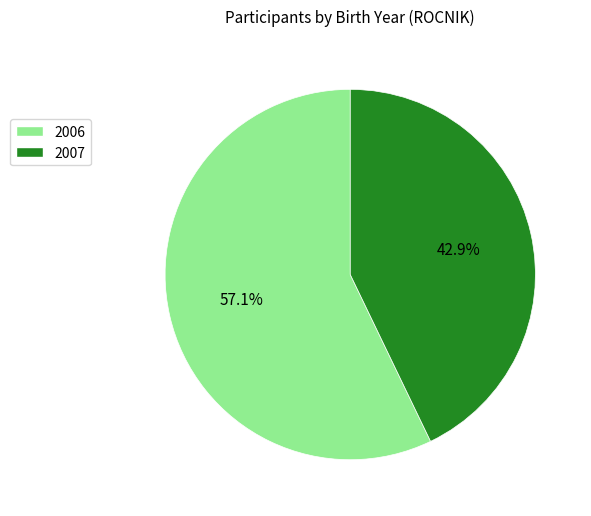

True or false: 2006 accounts for 67% of the total.

False